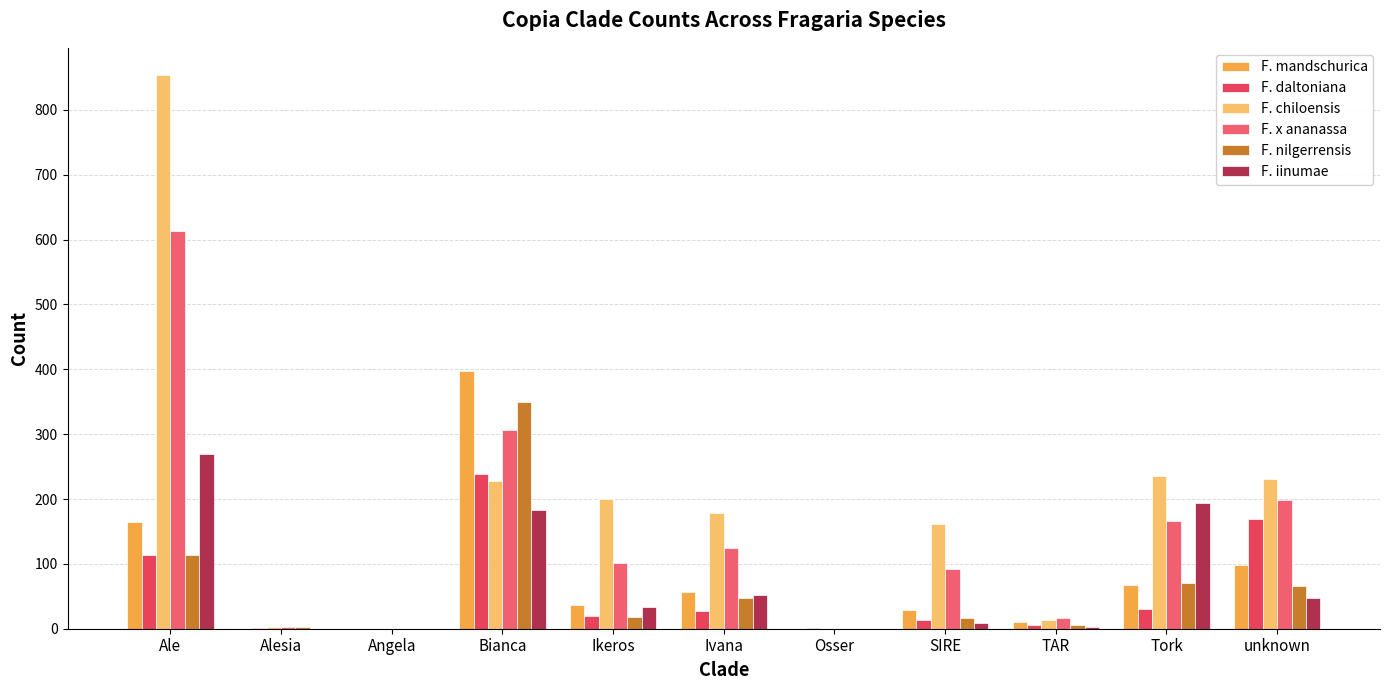

Between unknown and Osser, which is larger?

unknown